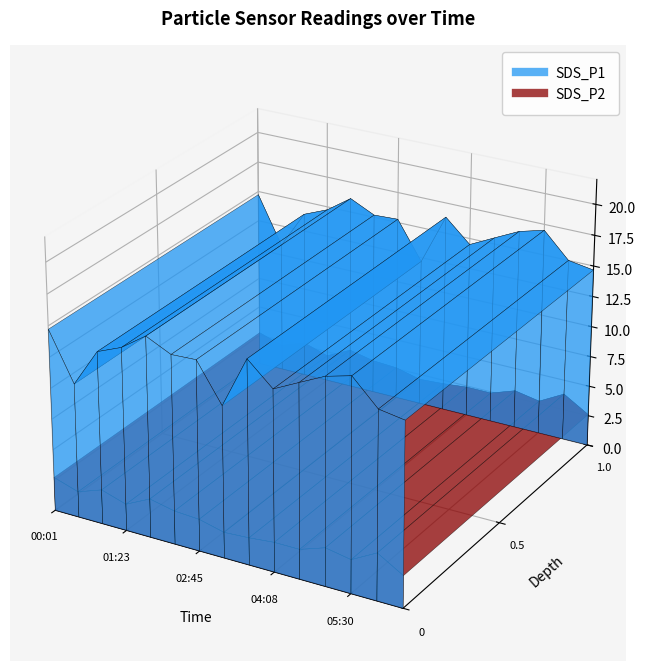

Where is SDS_P1 nearest to the value 13?

03:13